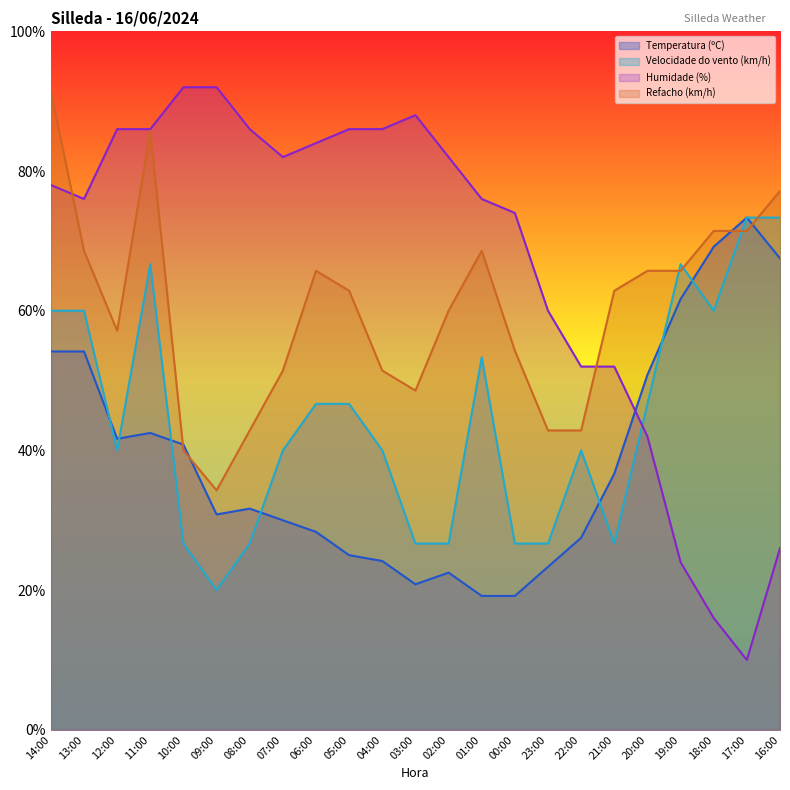

Between 10:00 and 12:00, which is larger?

12:00